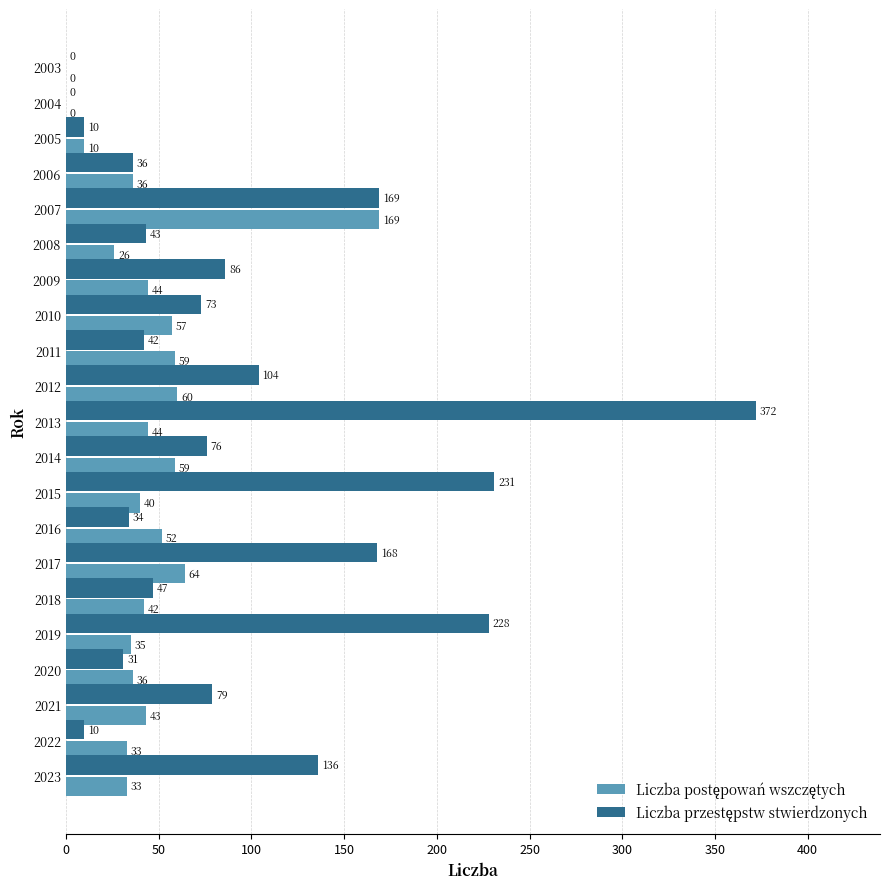

At which category is the sum across all series the highest?

2013